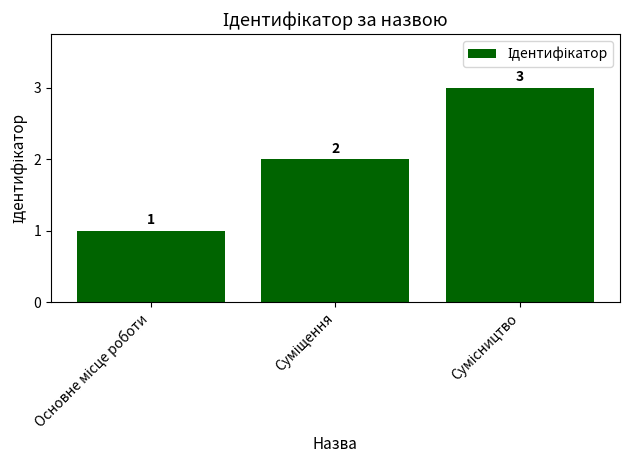

How many series are shown in this chart?

1